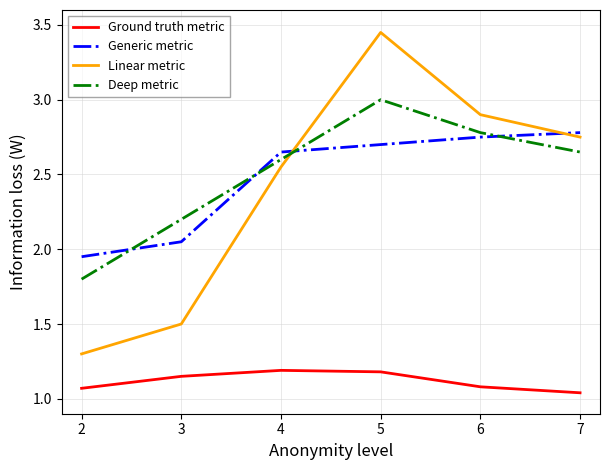

What is the difference between the maximum and minimum values in the Deep metric series?

1.2